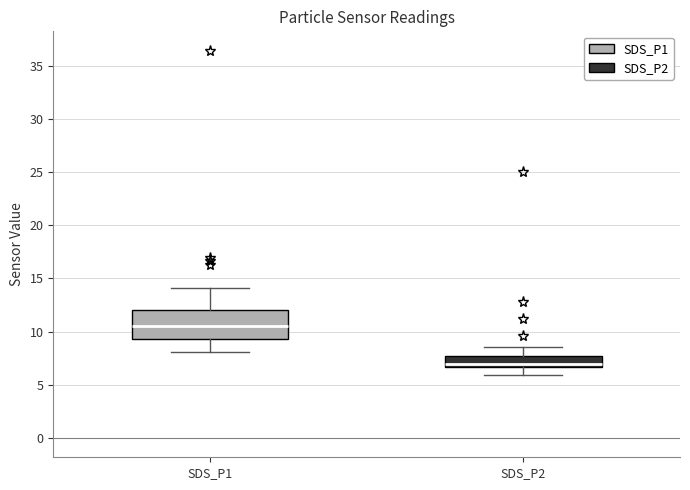

Reading left to right, transcribe this box plot: for each box, give where its median line is, the range the box spans, and where its two whiskers end, as read against the y-axis. The values are not printed on the chart, so give them approximately, as read against the axis.

SDS_P1: median 10.5, box 9.5 to 12.0, whiskers 8.0 to 14.0
SDS_P2: median 7.0, box 6.5 to 7.5, whiskers 6.0 to 8.5